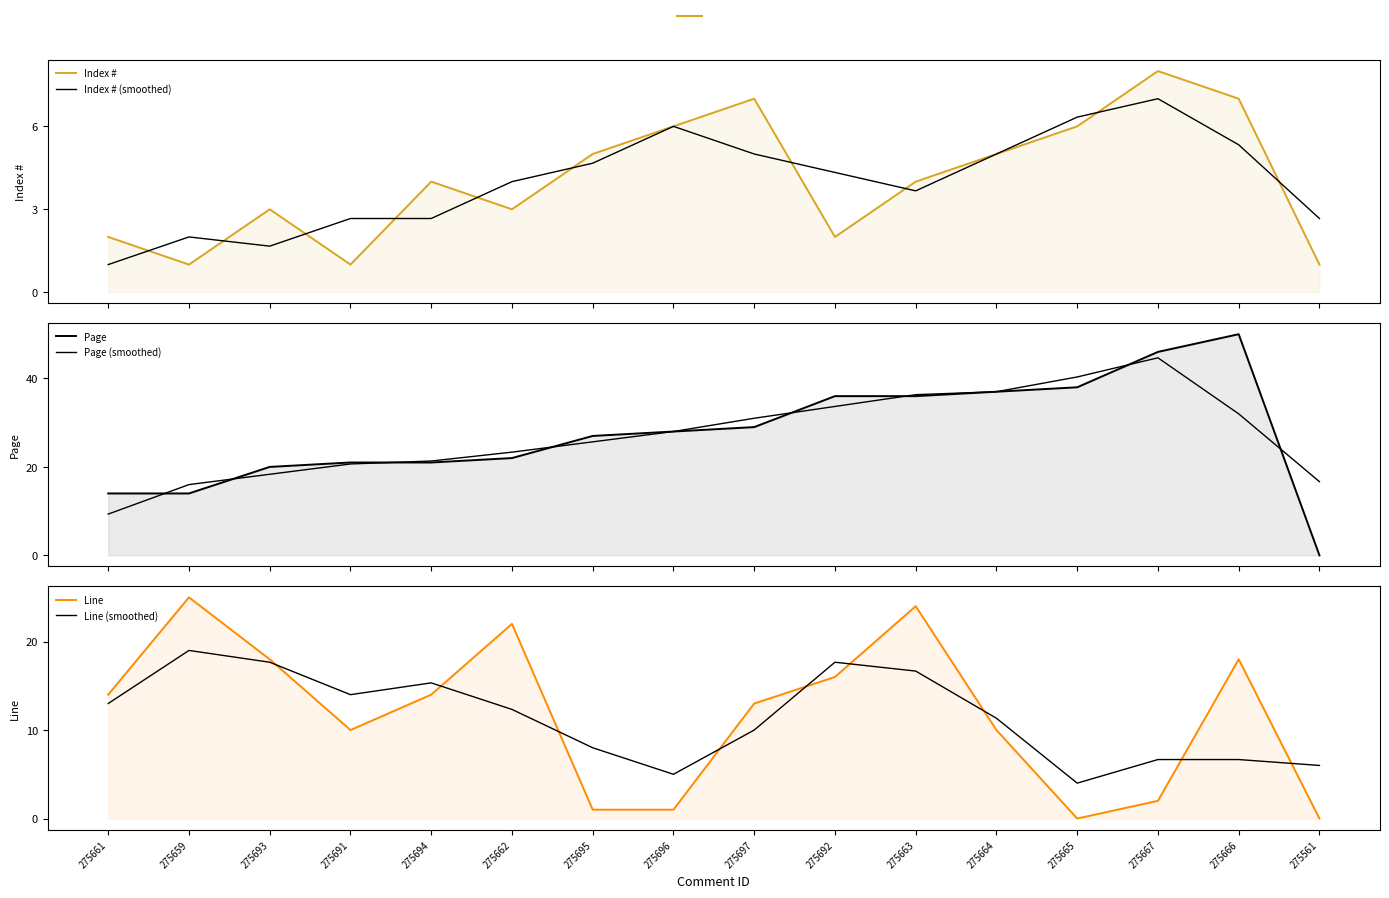

What is the difference between the maximum and minimum values in the Line series?

25.0